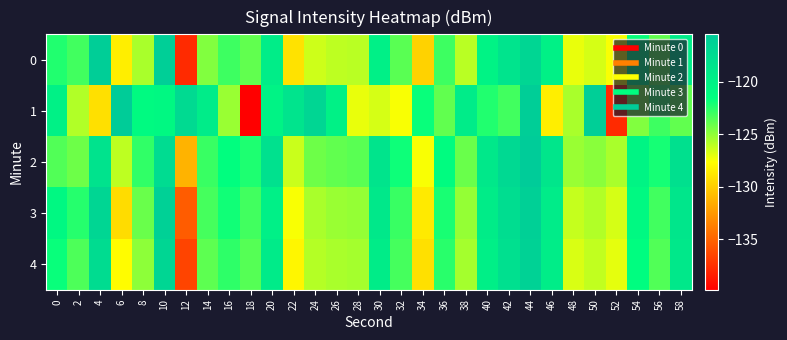

What is the minimum value shown in the chart?

-139.8